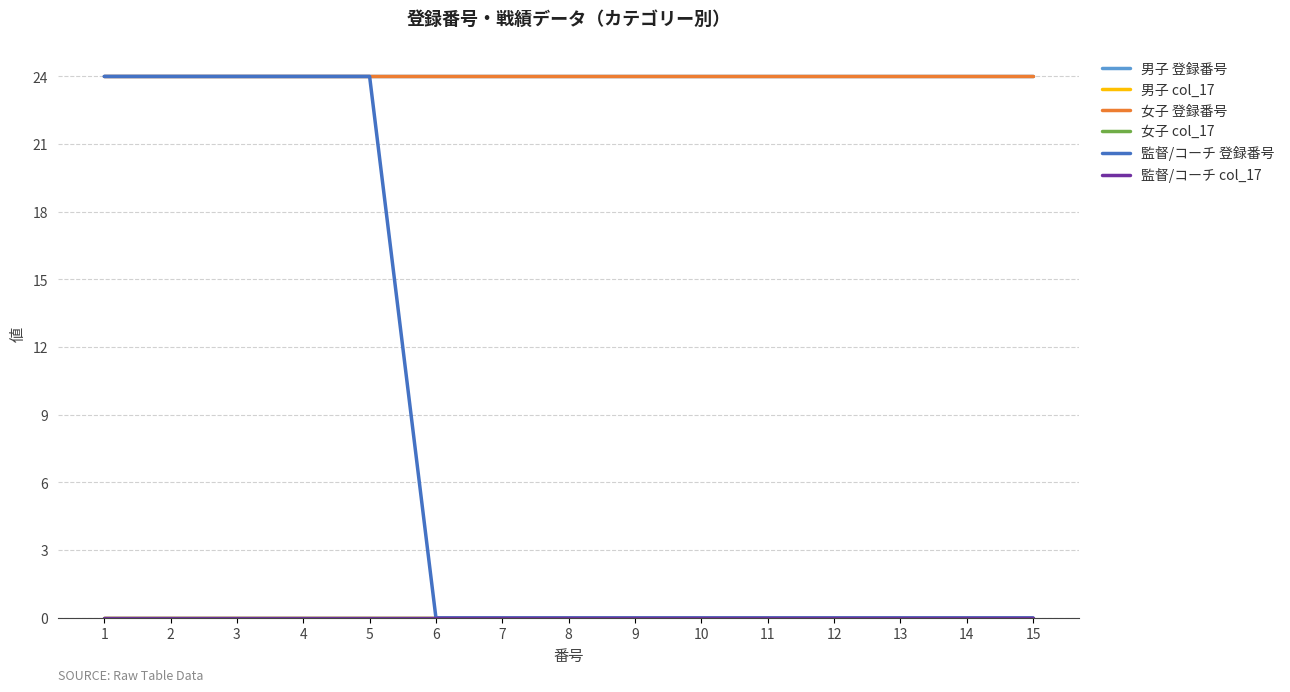

Does the chart display data point markers on the line(s)?

No